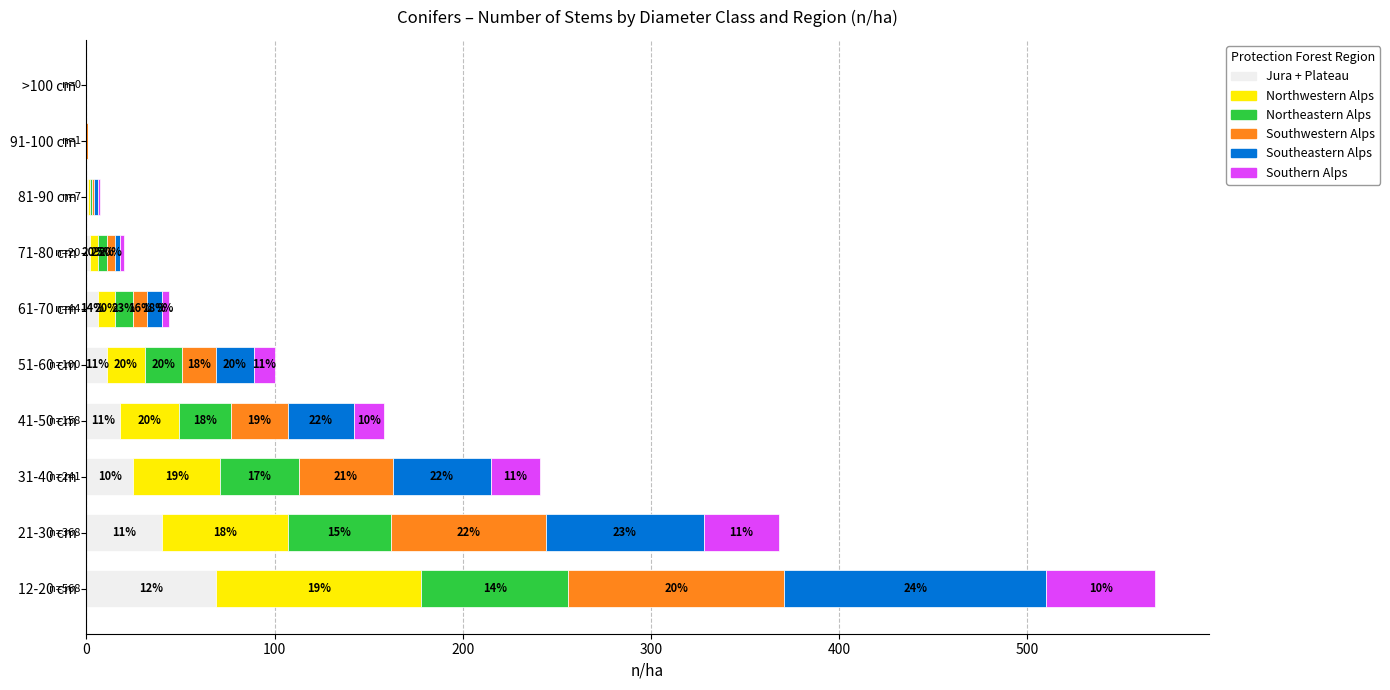

Is it true that Jura + Plateau equals 6 at 61-70 cm?

True